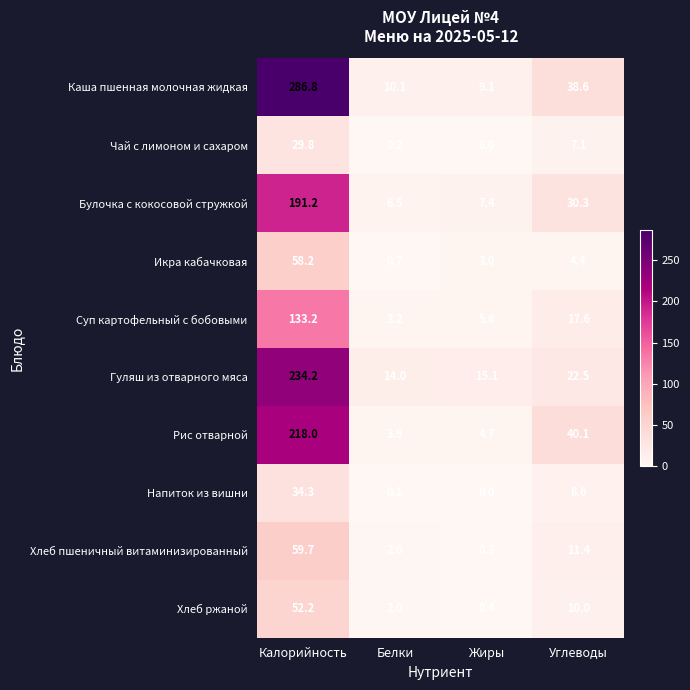

At which label does Булочка с кокосовой стружкой first exceed 30?

Калорийность